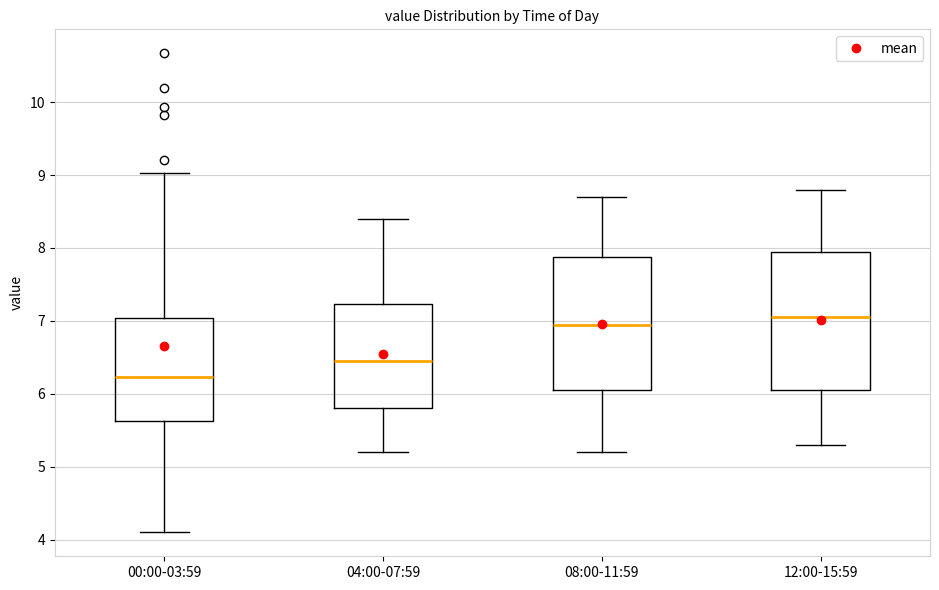

Which box has the lowest median line?

00:00-03:59